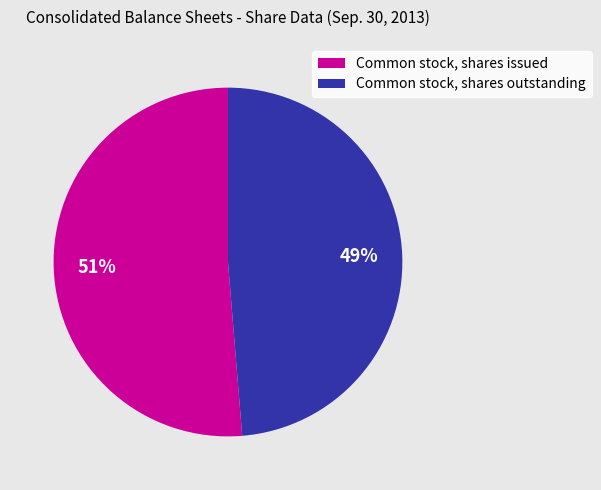

To the nearest percent, what is the combined percentage of Common stock, shares issued and Common stock, shares outstanding?

100%